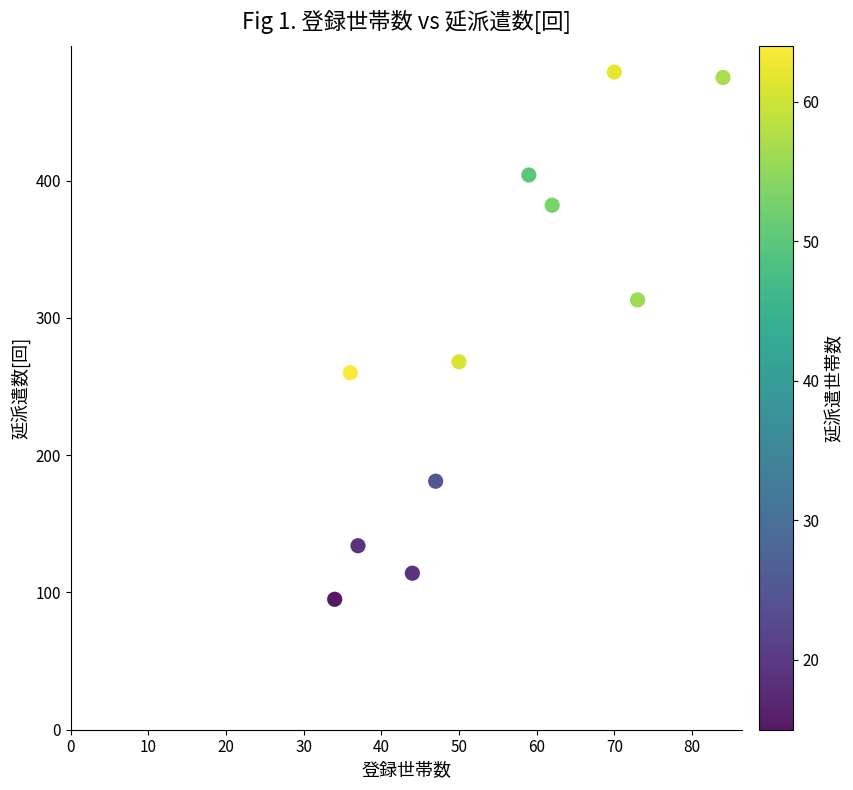

What is the average X value?

54